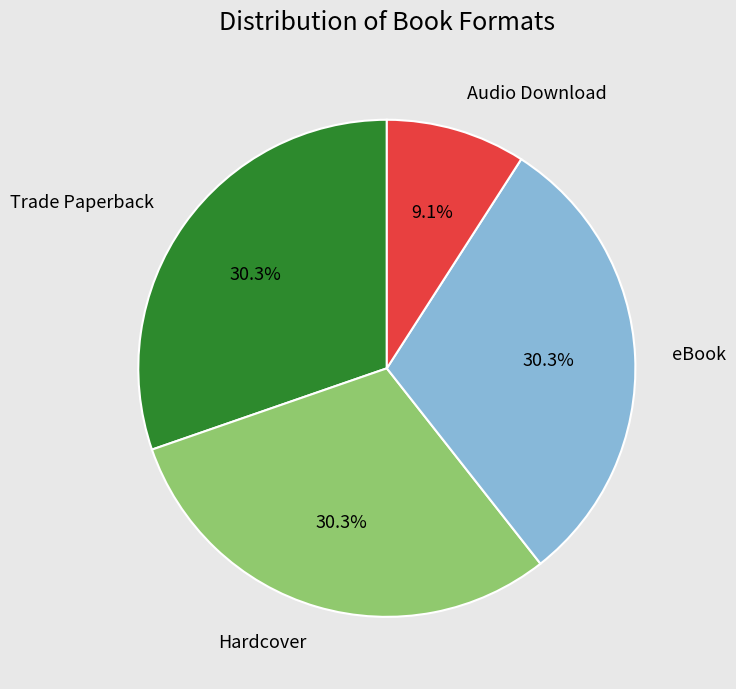

Which category has the smallest portion of the pie?

Audio Download